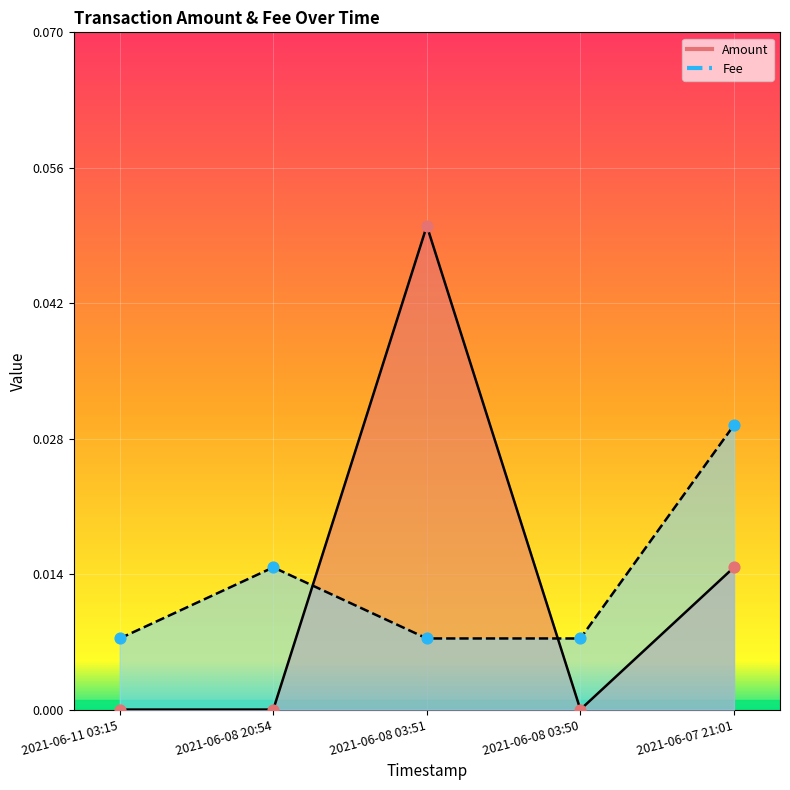

What is the total value across all series at 2021-06-08 03:51?

0.1